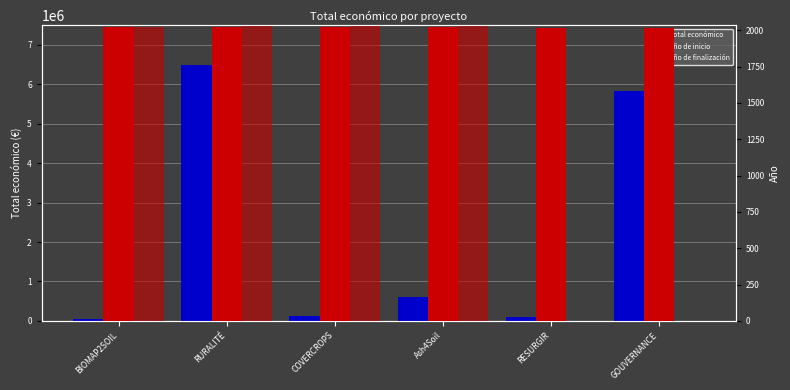

Reading left to right, list all the values displayed in this chart.

Total económico: 50000	6494227	120000	600000	90474	5819964
Año de inicio: 2019	2025	2023	2024	2018	2018
Año de finalización: 2020	2028	2026	2027	0	0